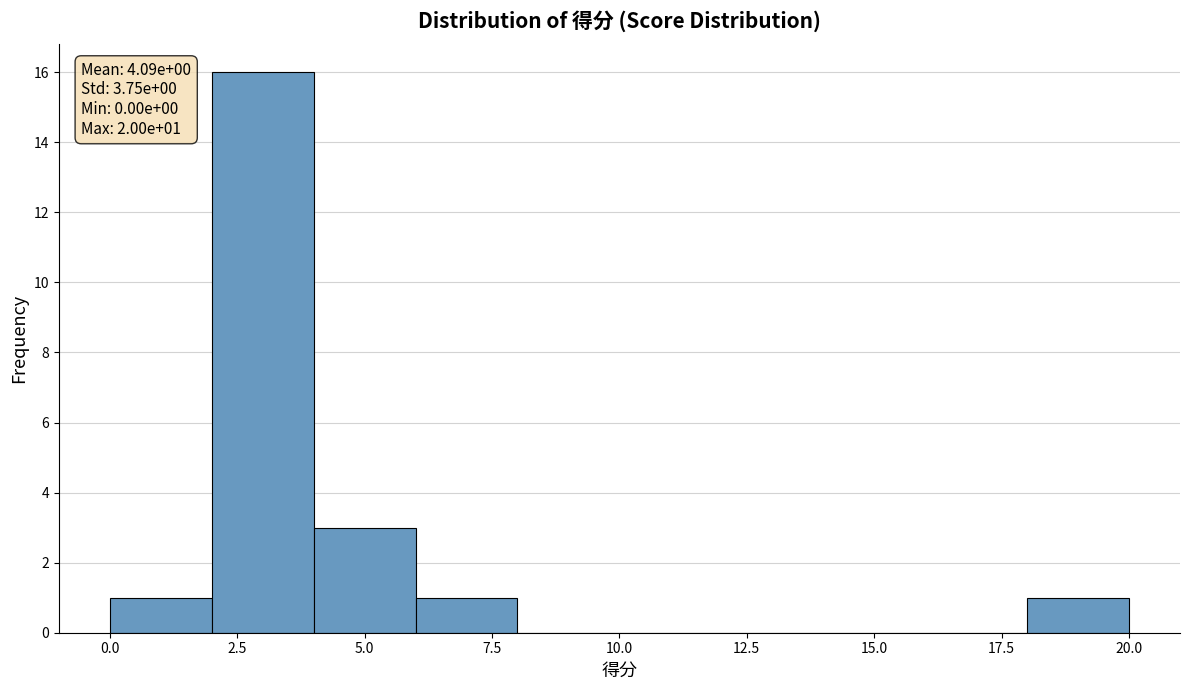

Over which range of the x-axis is the bar tallest?

2 to 4